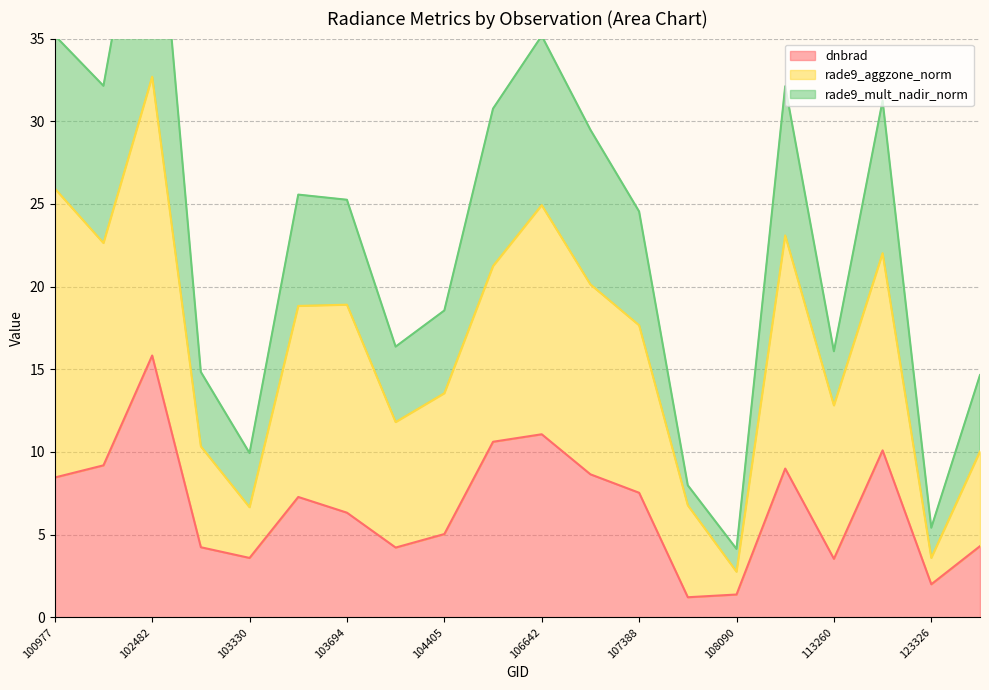

Is it true that dnbrad equals 5.0 at 104405?

True